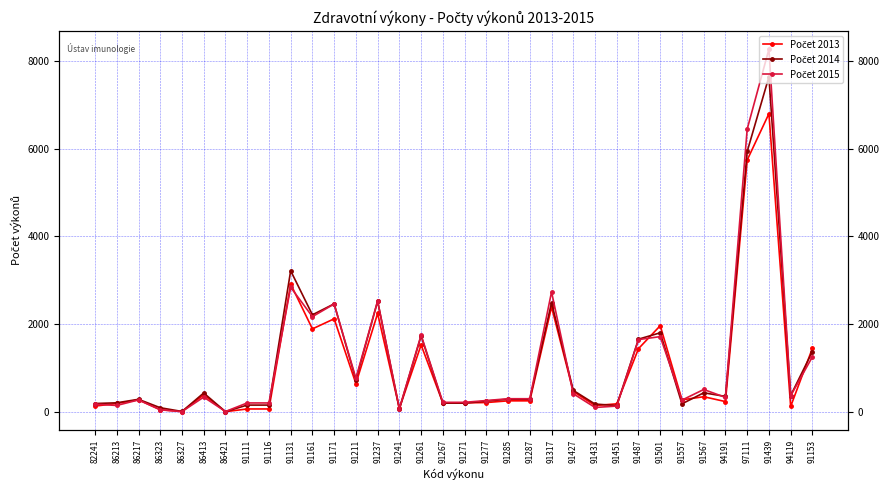

What position from the right is 91501?

8